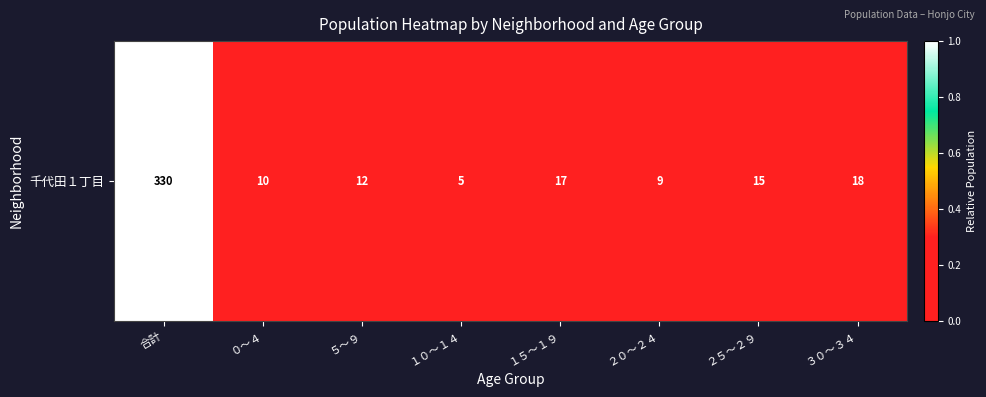

List the labels in order of value, largest first.

合計, ３０～３４, １５～１９, ２５～２９, ５～９, ０～４, ２０～２４, １０～１４